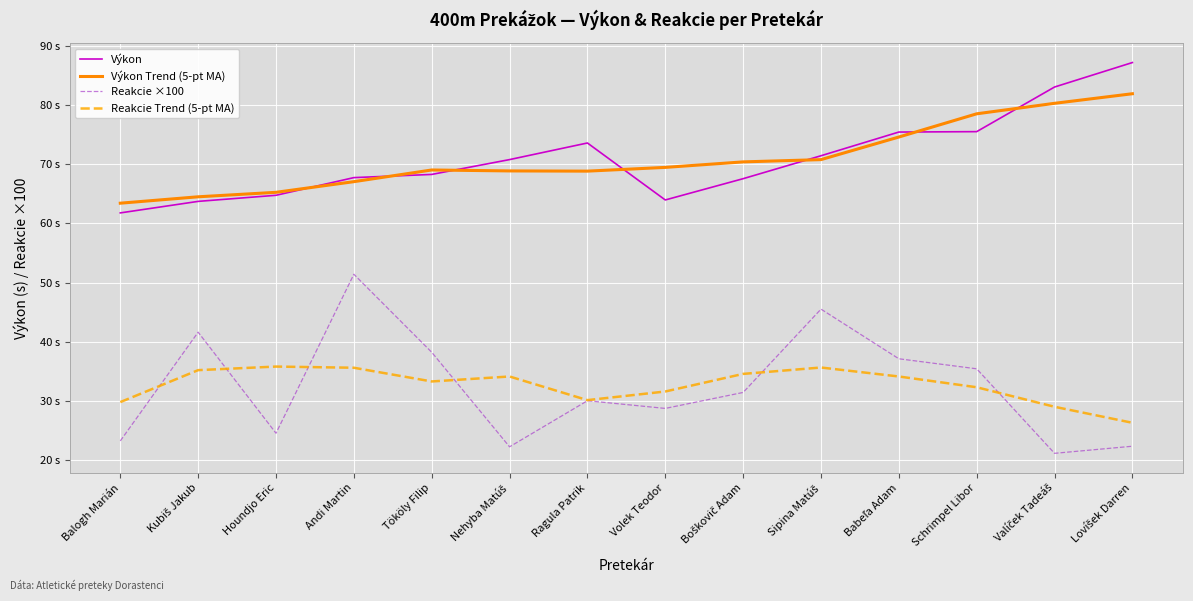

True or false: Reakcie ×100 has a value of 41.6 at Kubiš Jakub.

True